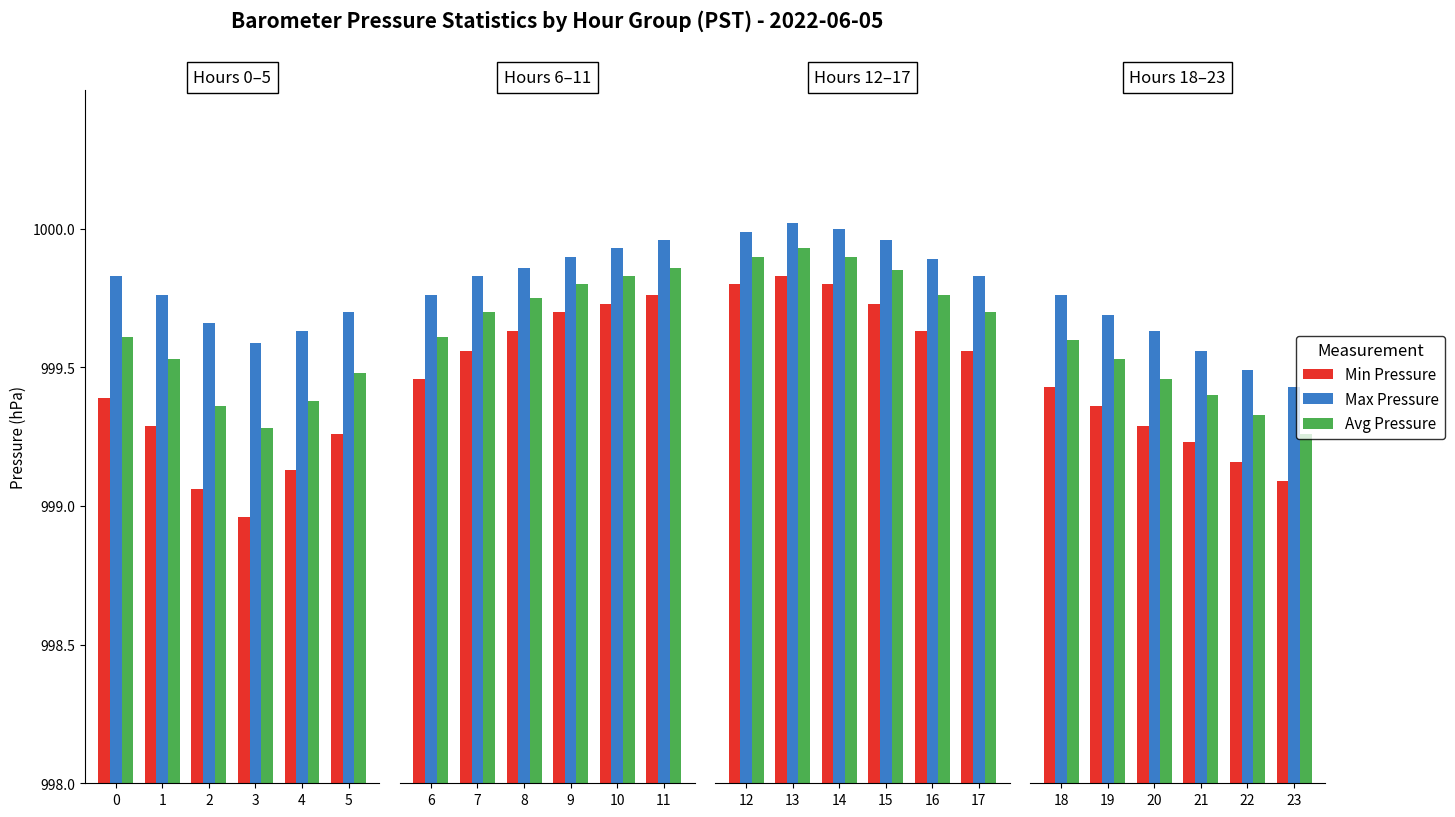

Rank the series by their average value, from highest to lowest.

Max Pressure, Avg Pressure, Min Pressure